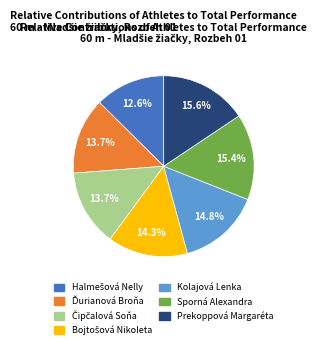

How many segments does this pie chart have?

7